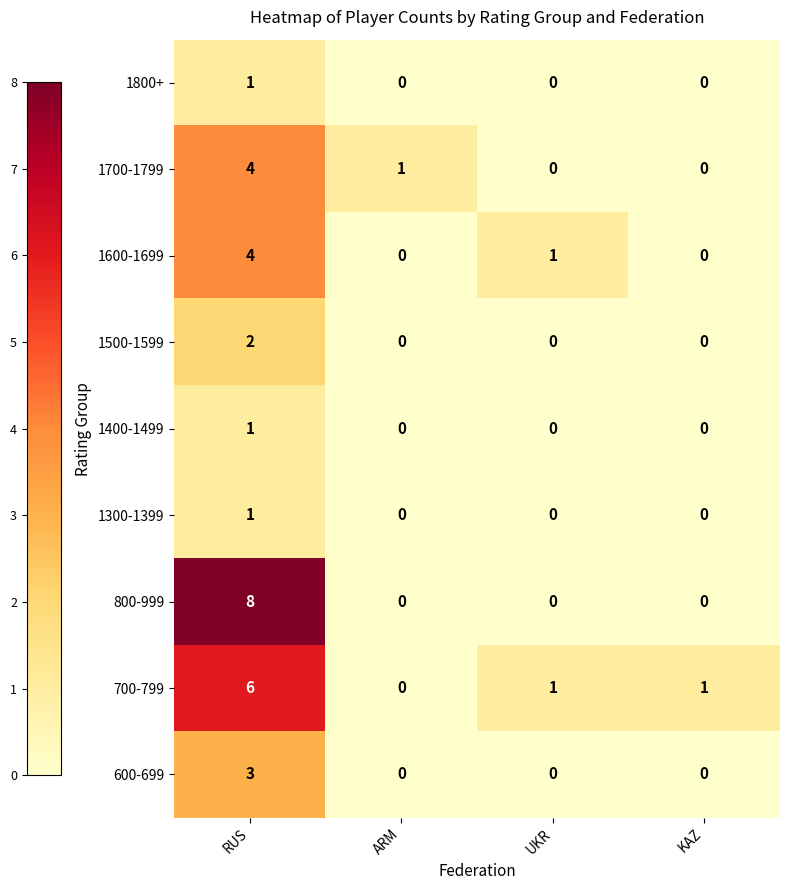

At which label does 600-699 reach its peak?

RUS